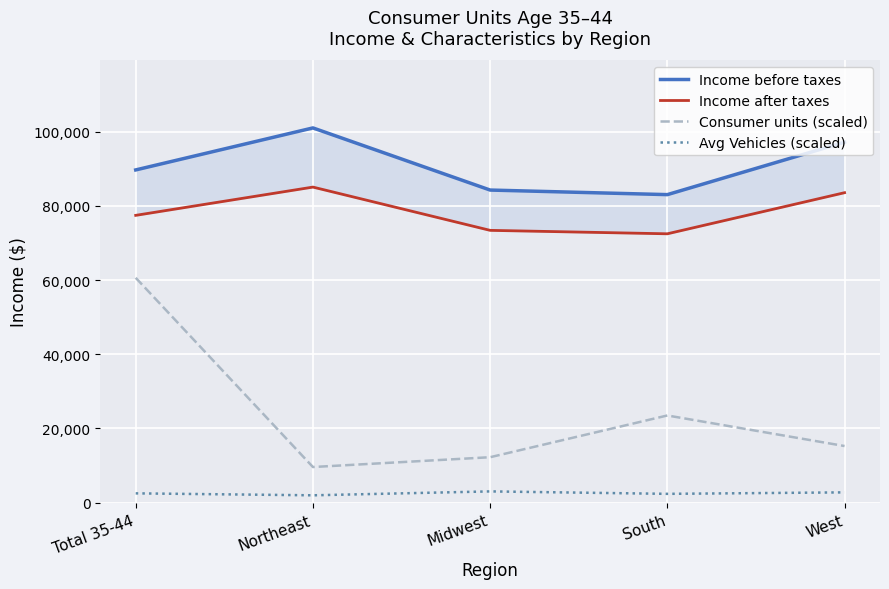

Reading left to right, what are all the values shown in this chart?

Income before taxes: 89703.0	101029.0	84276.0	83044.0	97184.0
Income after taxes: 77455.0	85075.0	73411.0	72482.0	83564.0
Consumer units (scaled): 60617.4	9602.5	12248.8	23500.6	15262.6
Avg Vehicles (scaled): 2503.8	1976.7	3030.9	2372.0	2767.3